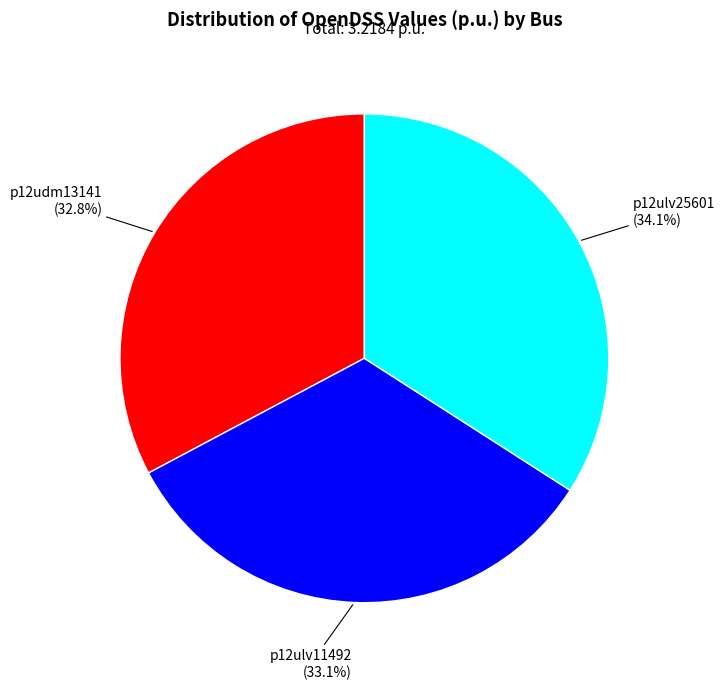

Is there any slice that represents more than half of the pie?

No